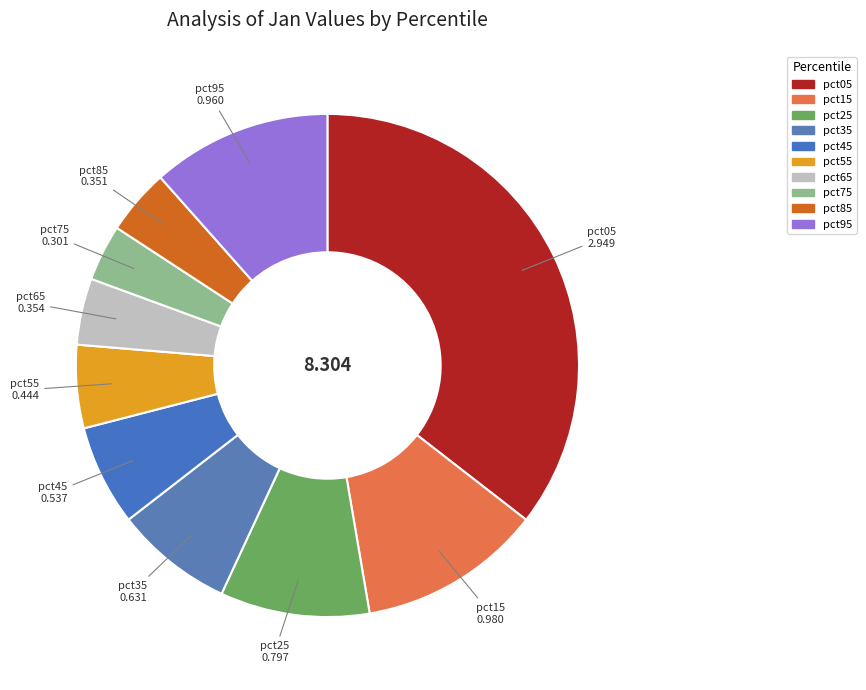

Between pct75 and pct45, which is larger?

pct45